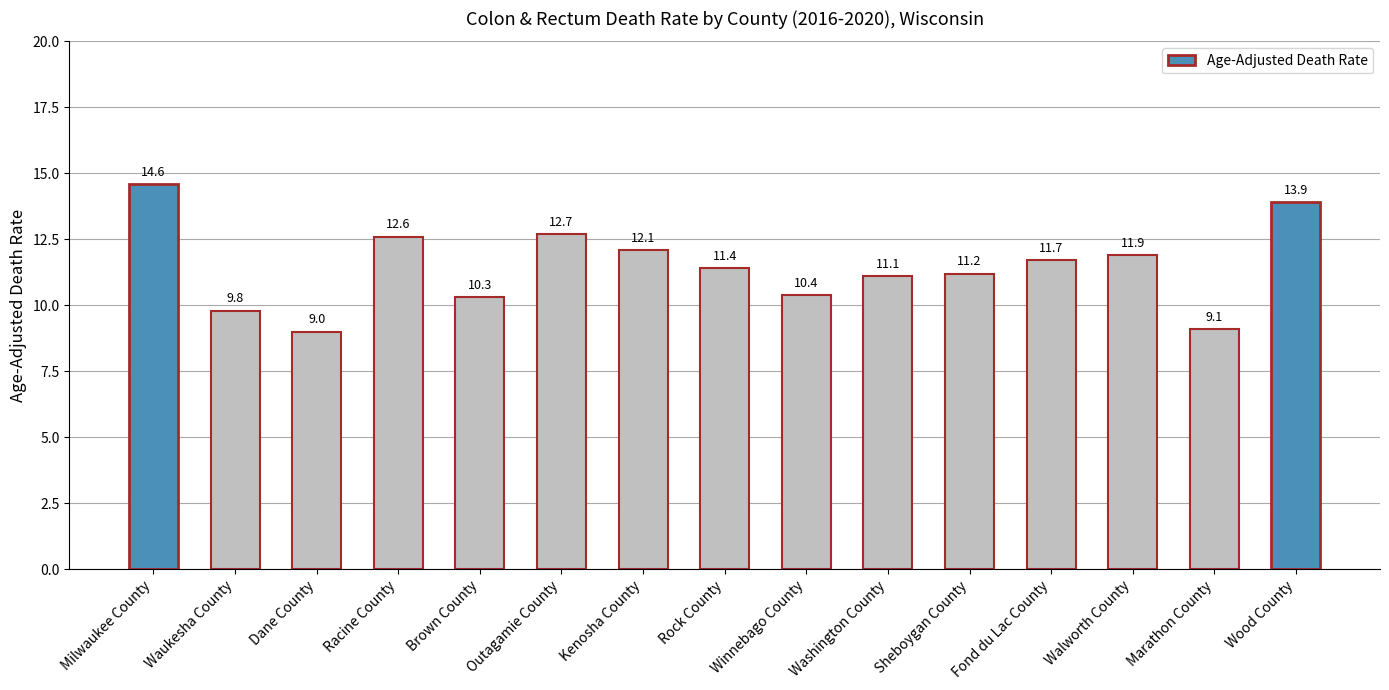

What is the average value?

11.5